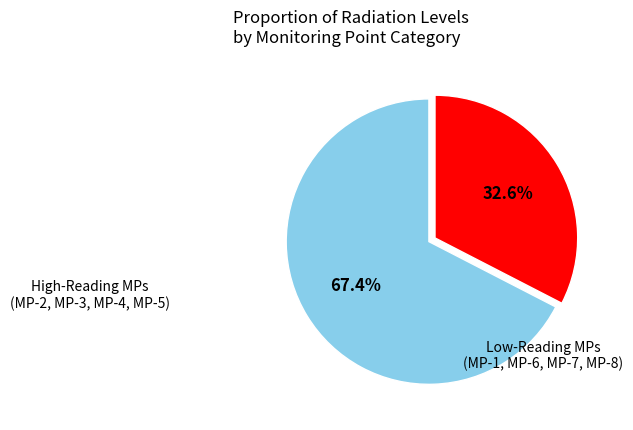

Count the number of slices in the pie.

2